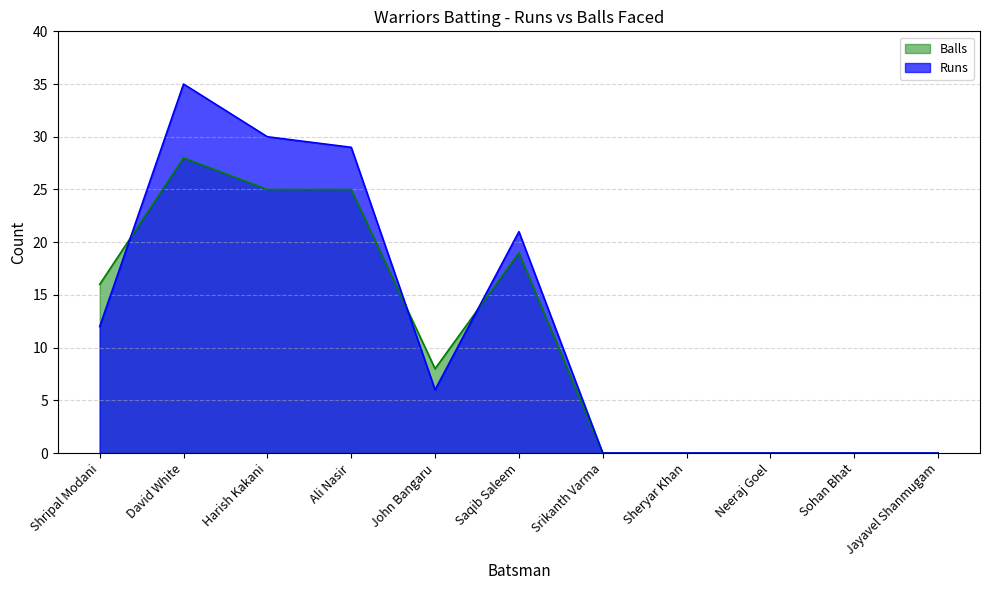

At which category does Runs reach its first local valley?

John Bangaru